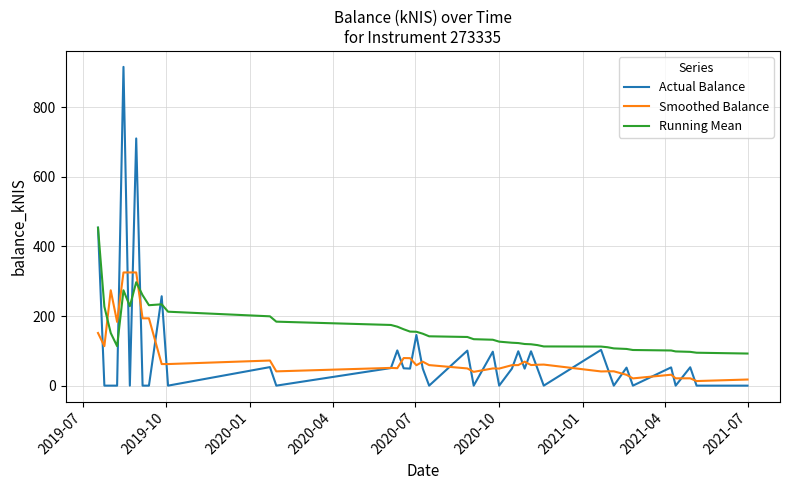

Rank the series by their maximum value, from lowest to highest.

Smoothed Balance, Running Mean, Actual Balance